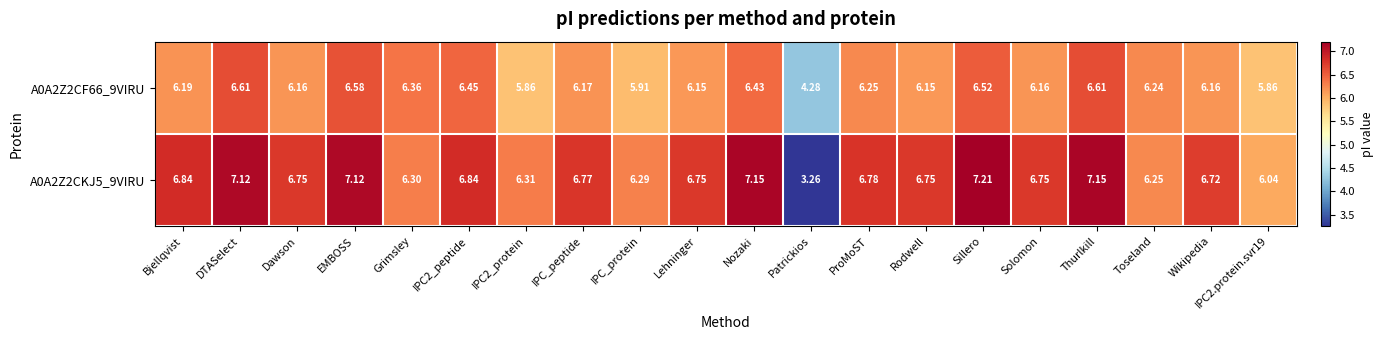

Where does the A0A2Z2CKJ5_9VIRU series first go above 6?

Bjellqvist